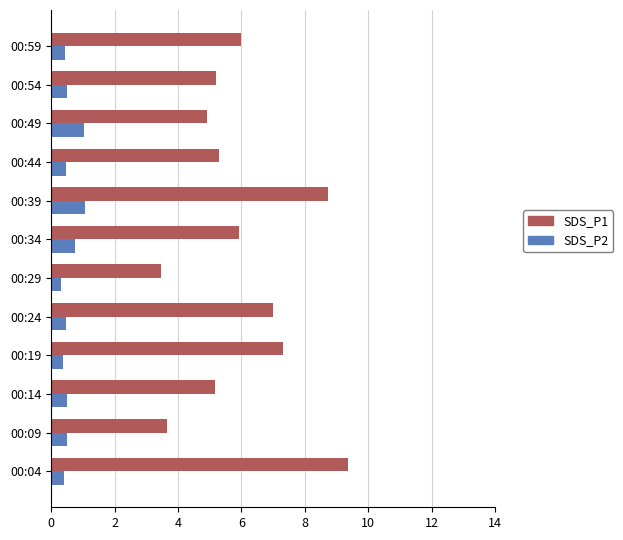

List the series in order of their overall mean, lowest first.

SDS_P2, SDS_P1